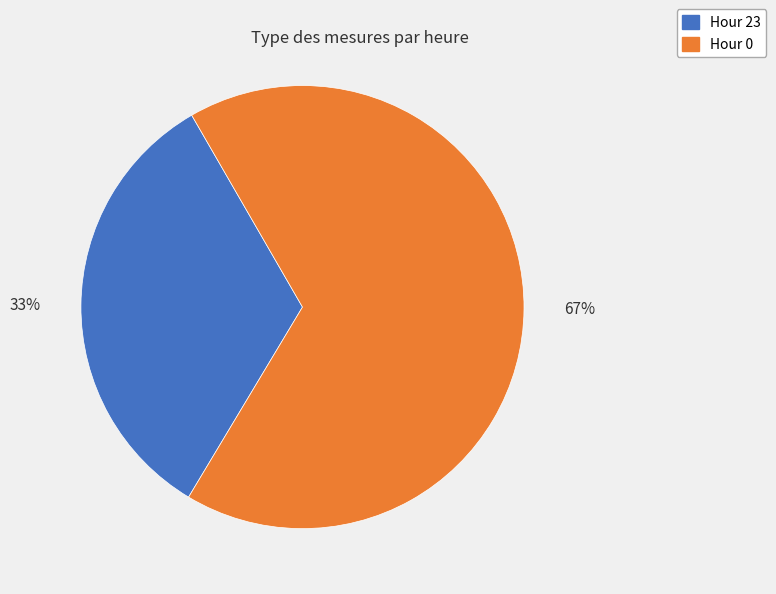

To the nearest percent, what is the average slice percentage?

50%